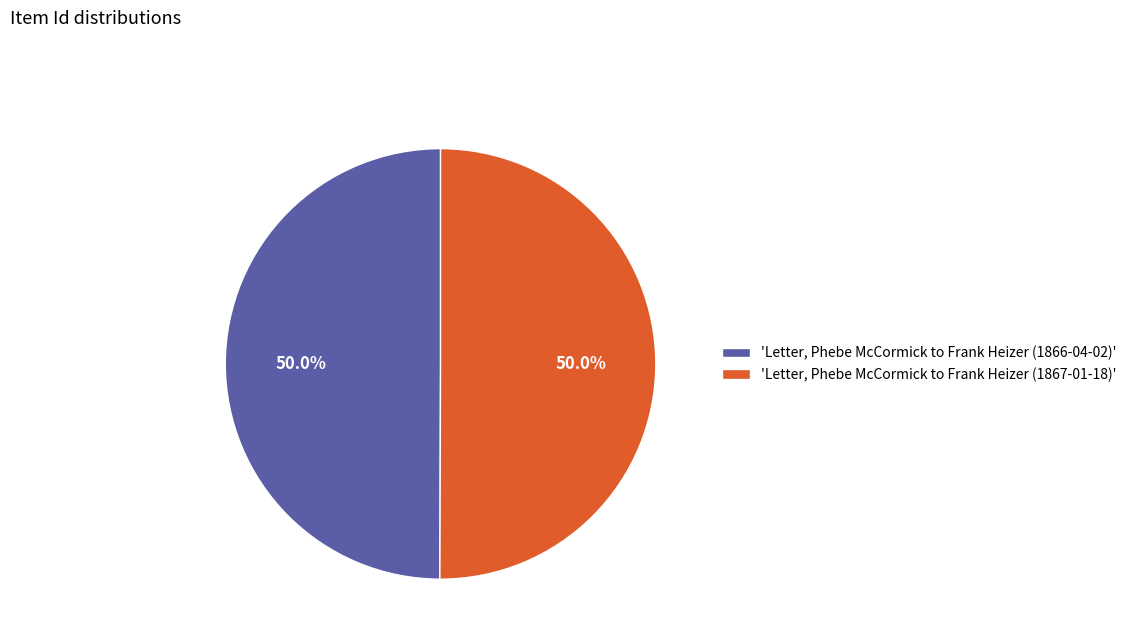

What percentage do 'Letter, Phebe McCormick to Frank Heizer (1867-01-18)' and 'Letter, Phebe McCormick to Frank Heizer (1866-04-02)' together represent?

100.0%